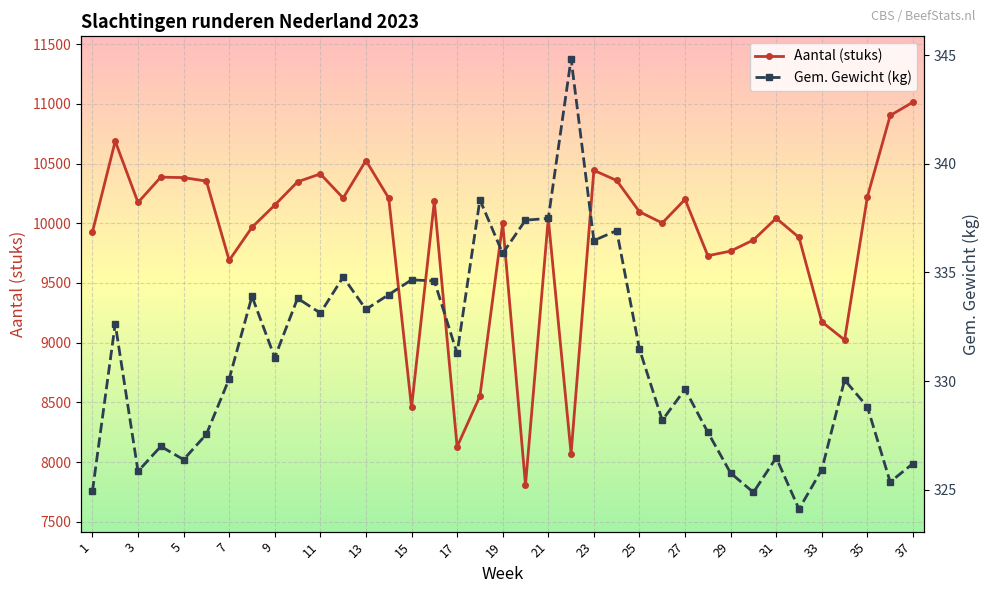

True or false: Aantal (stuks) has more than 1 interior local peaks.

True